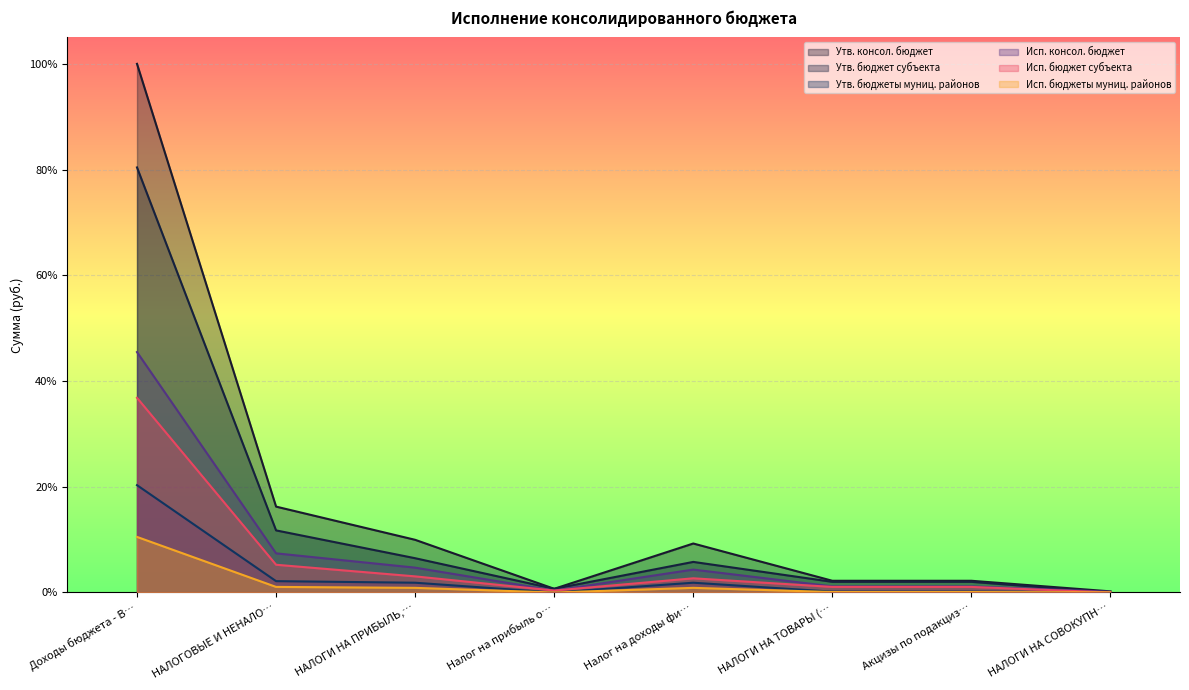

How many distinct data groups are displayed?

6